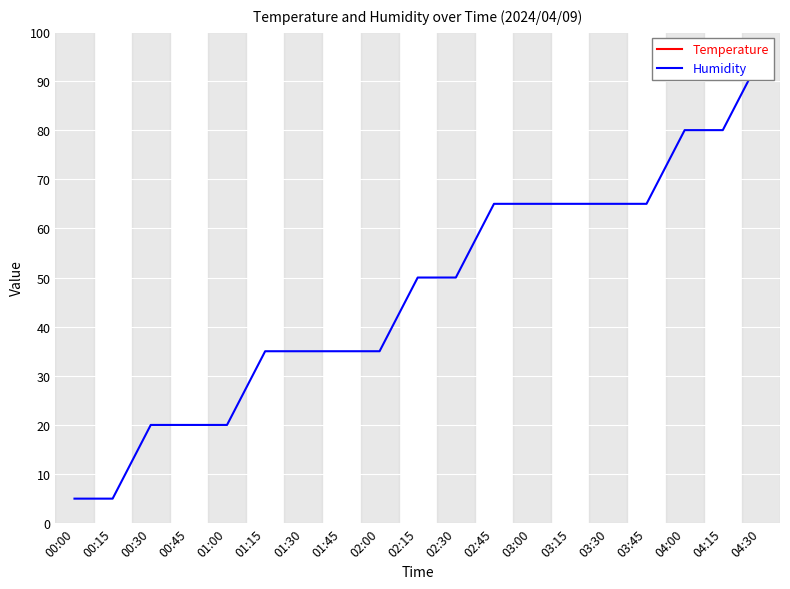

True or false: Temperature and Humidity cross at least once.

False